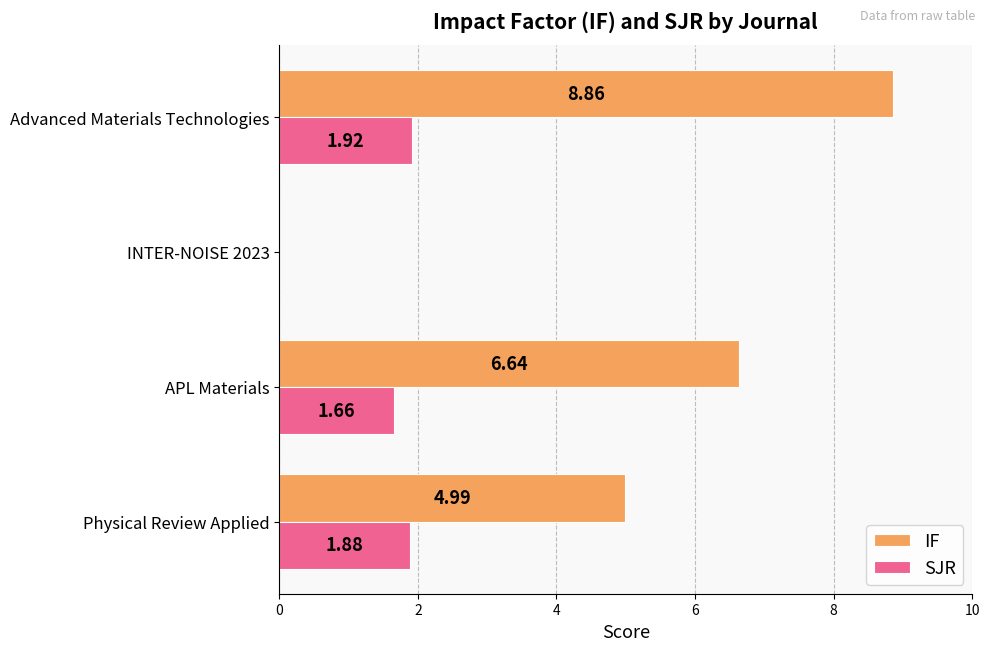

What is the sum of all SJR values?

5.5